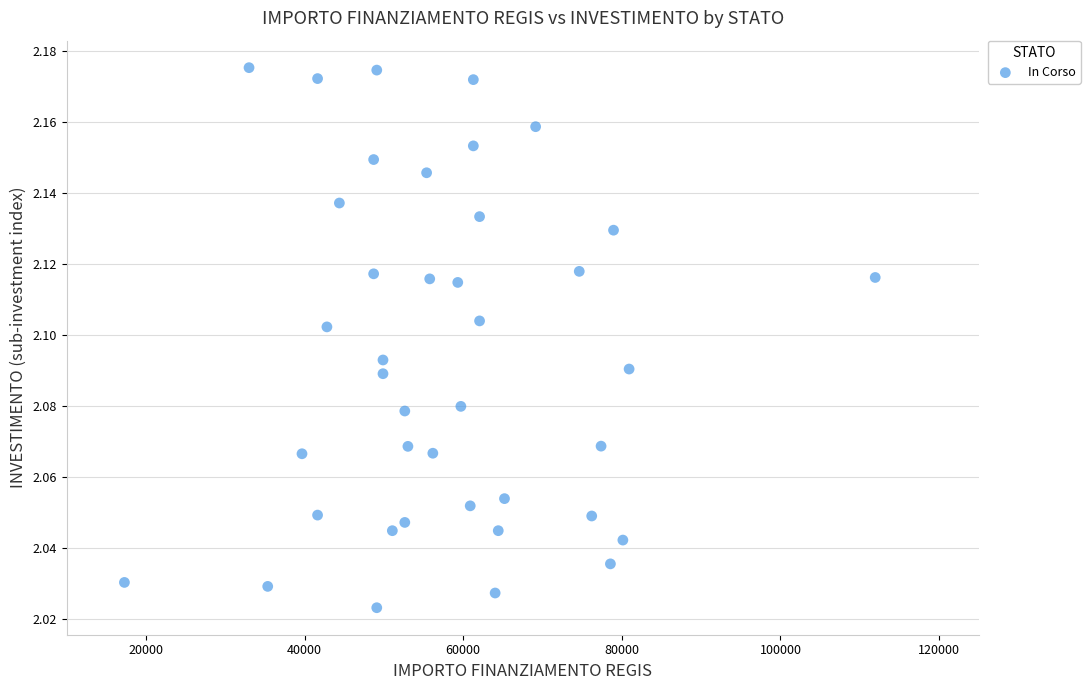

What is the range of X values (max minus min)?

94665.7